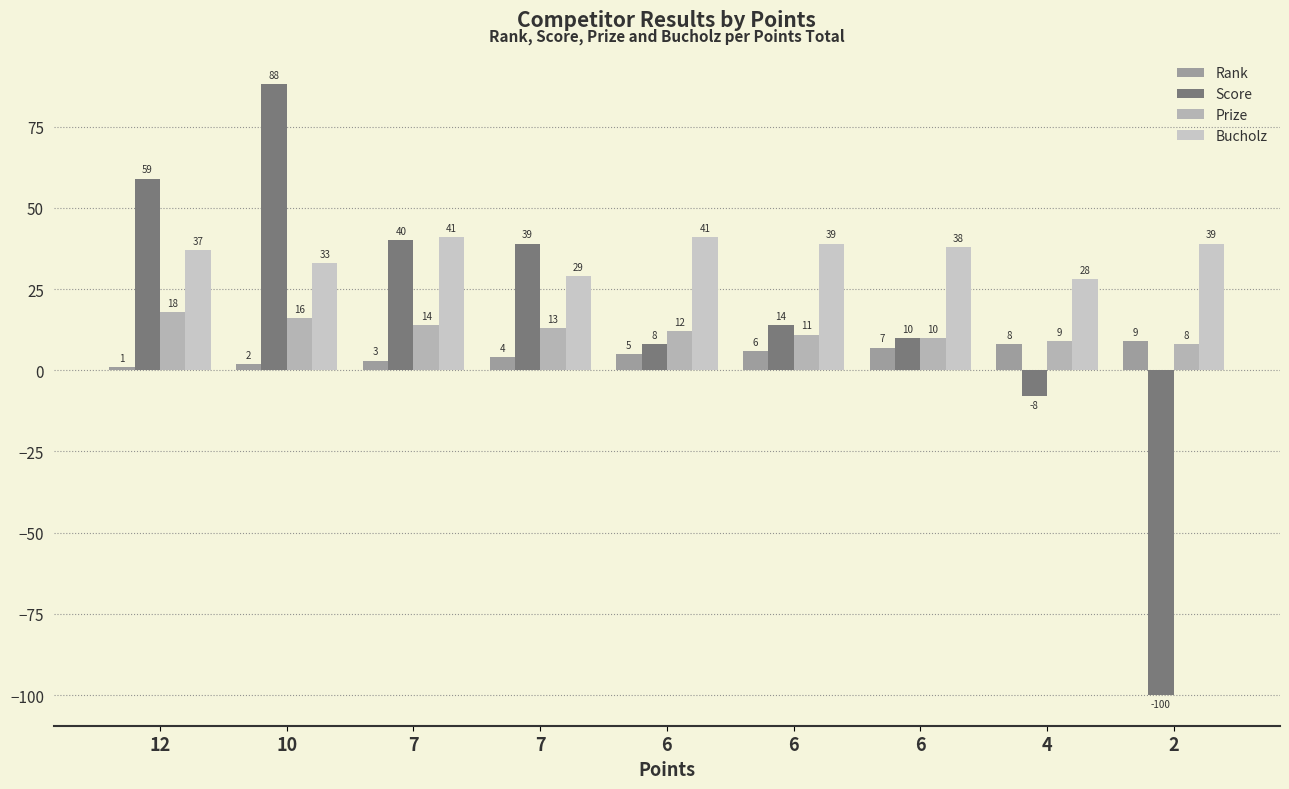

Is the value of Bucholz at 10 greater than the value of Score at 7?

No